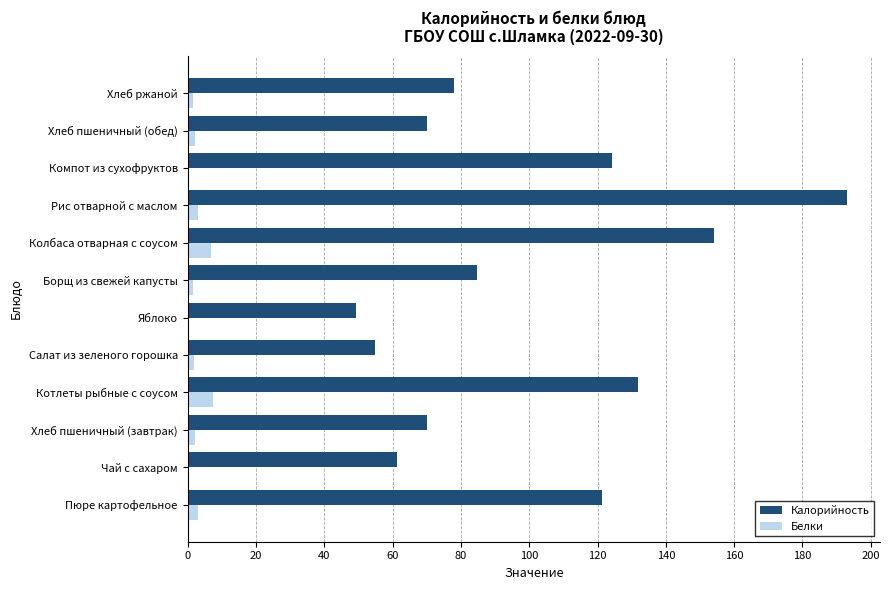

The Калорийность series shows 211.4 at Колбаса отварная с соусом. True or false?

False